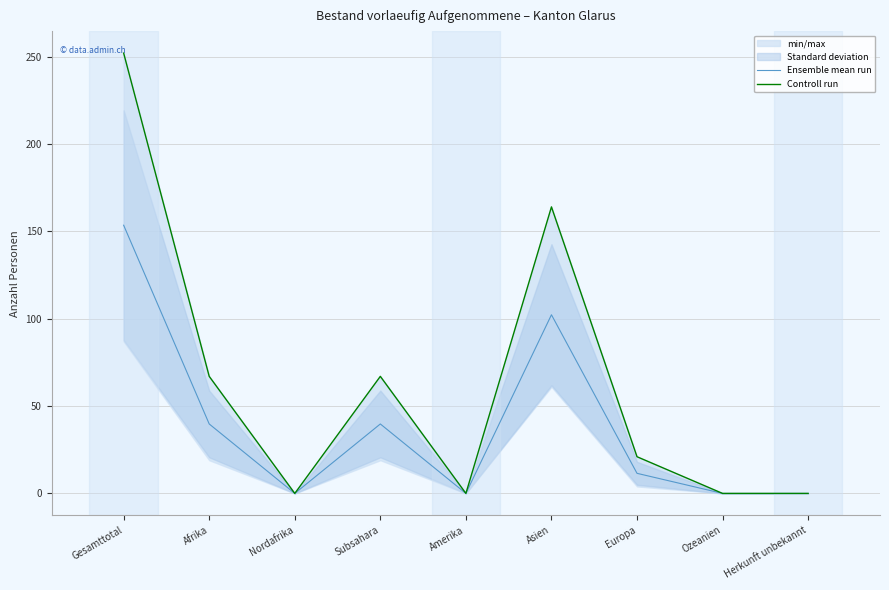

What is the difference between the maximum and minimum values in the Controll run series?

252.0